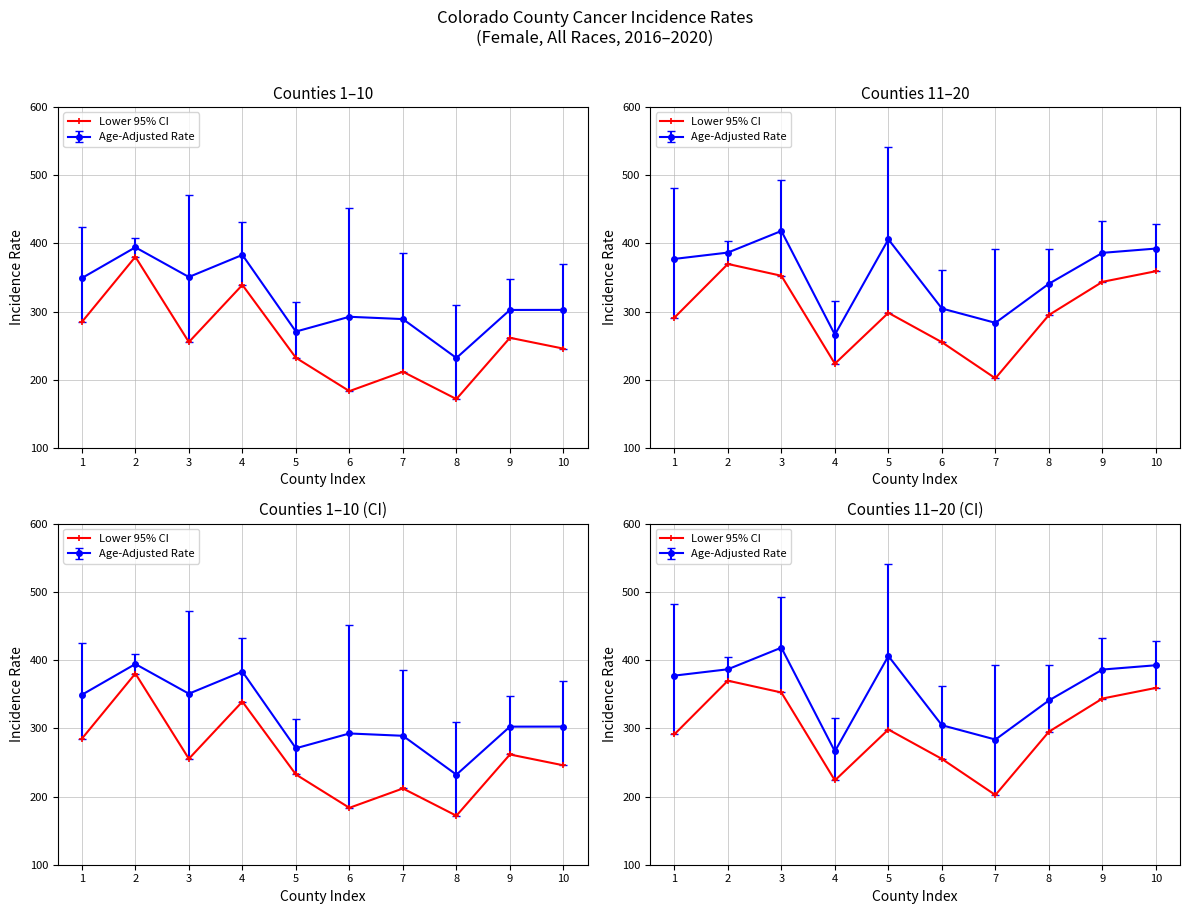

At which label does the data first exceed 298?

2